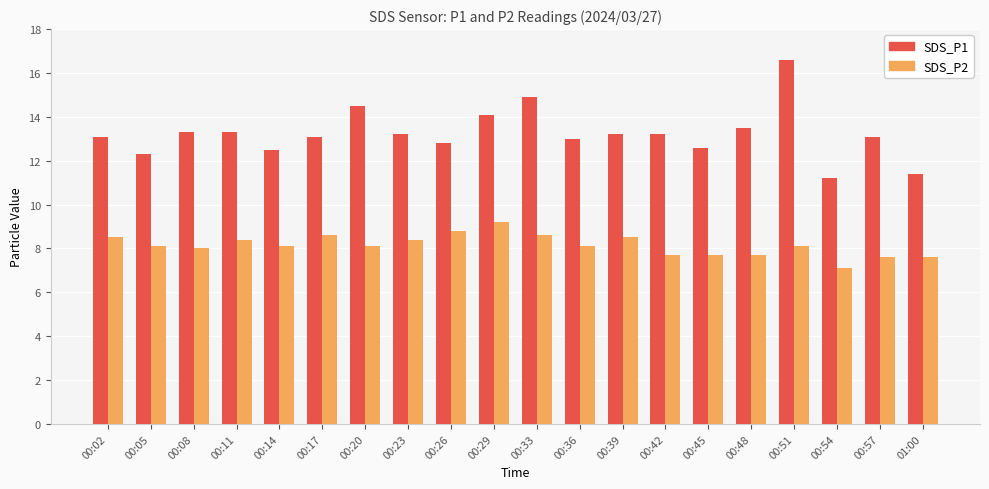

What is the value of the SDS_P2 bar at the 20th from the left?

7.6